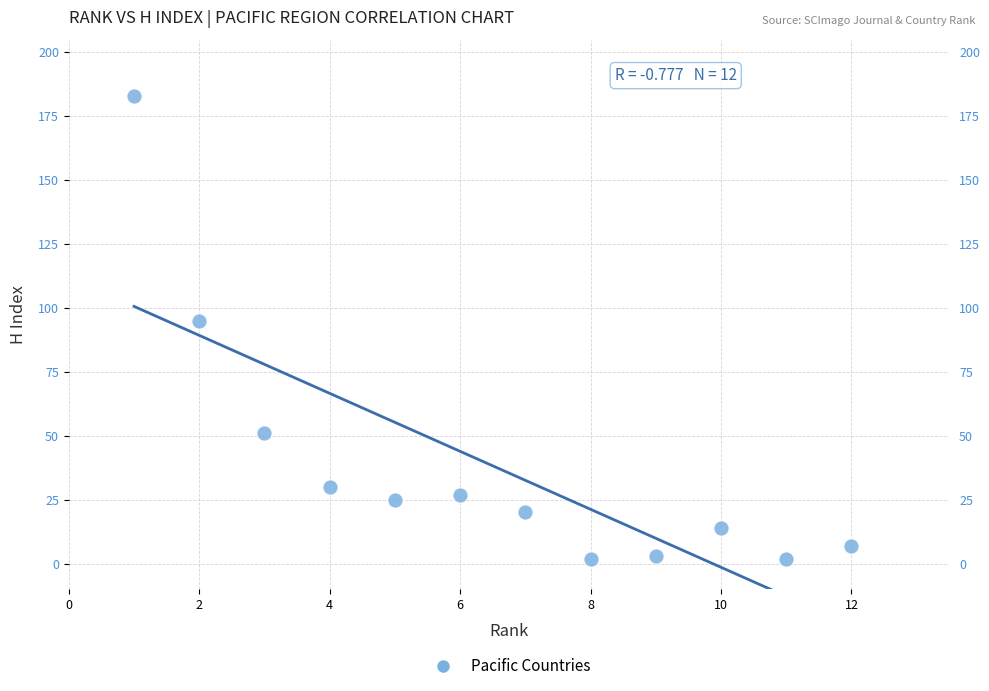

What is the average Y value?

38